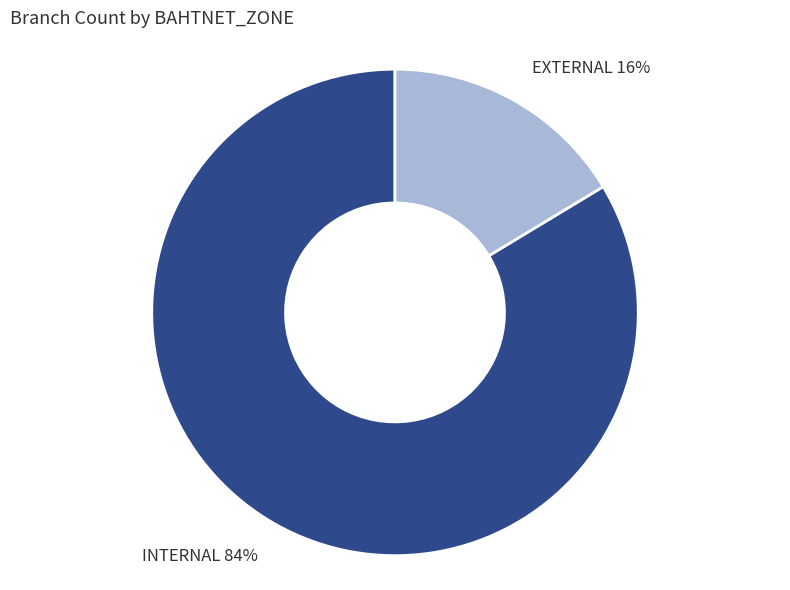

What percentage is the INTERNAL slice, to the nearest percent?

84%